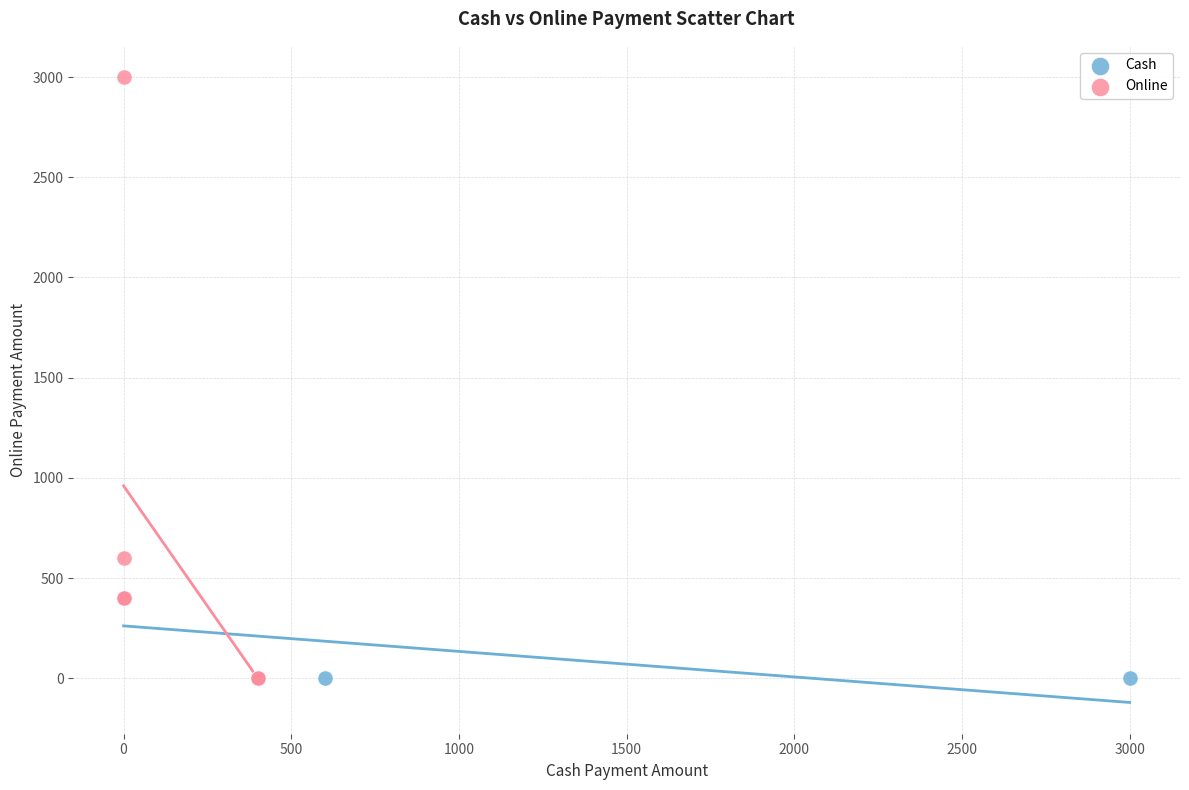

Which series has the largest Y range (max minus min)?

Online